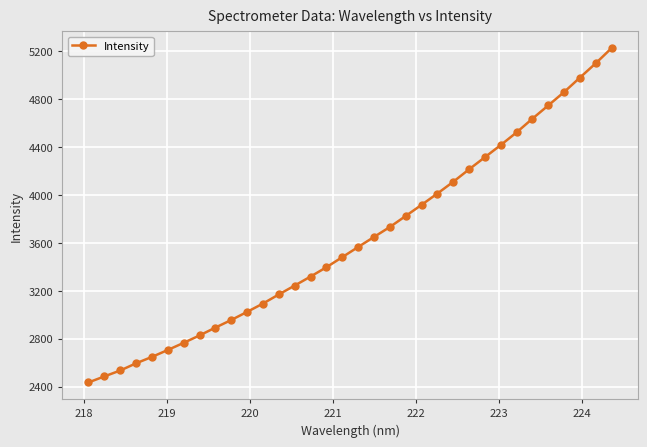

What is the value of the 6th point from the left?

2705.6